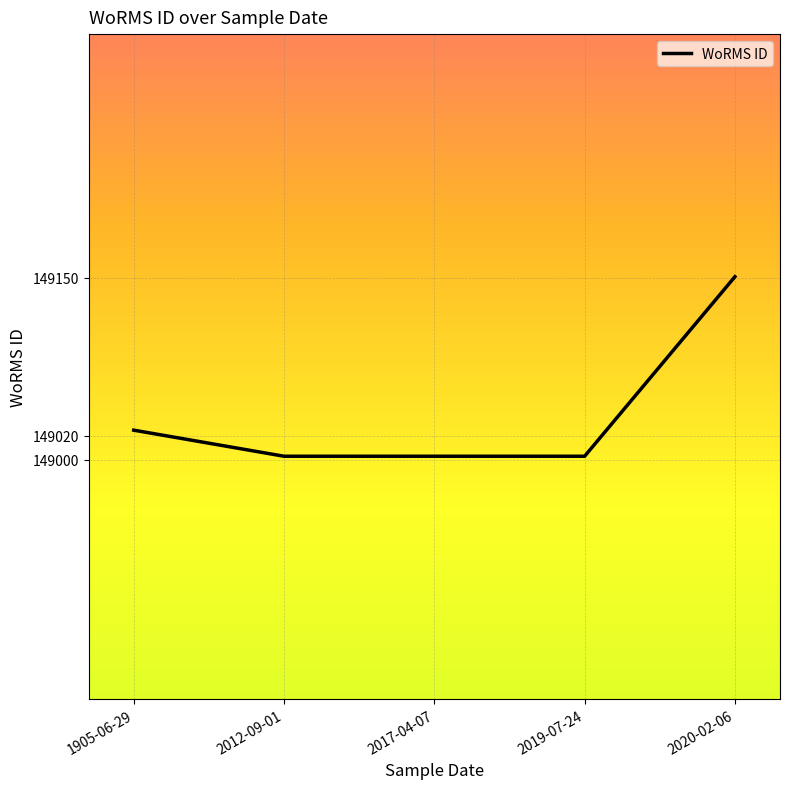

Reading left to right, extract all data points from this chart.

1905-06-29=149024.5	2012-09-01=149003.0	2017-04-07=149003.0	2019-07-24=149003.0	2020-02-06=149151.0